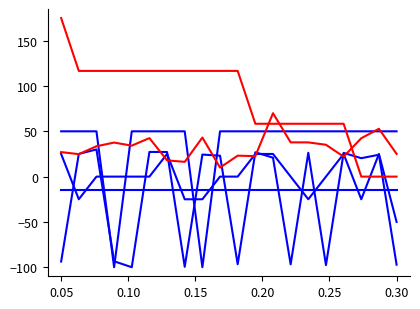

How many lines are shown in the chart?

6